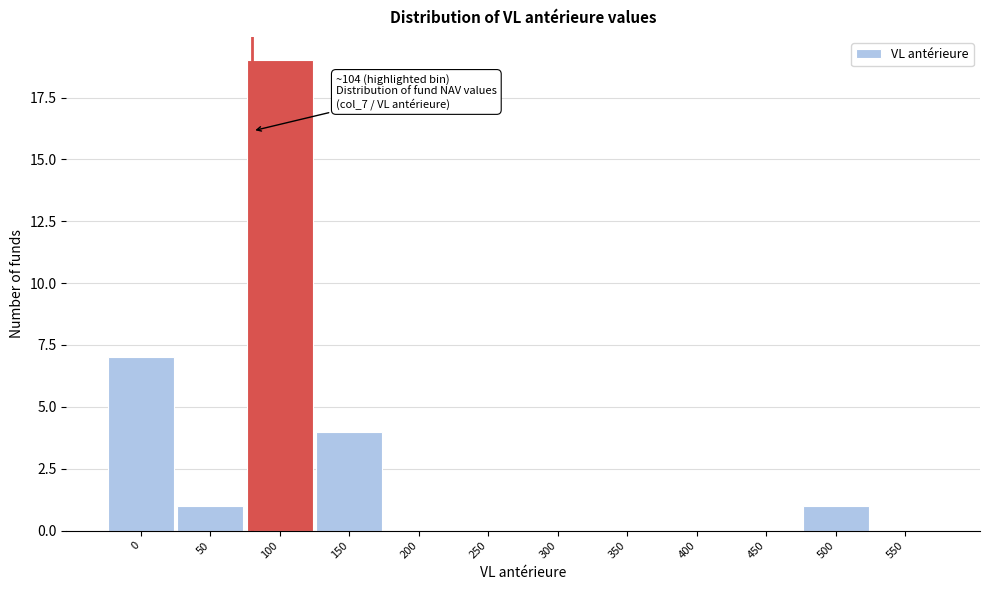

Reading left to right, transcribe all the data shown in this chart.

0=7	50=1	100=19	150=4	200=0	250=0	300=0	350=0	400=0	450=0	500=1	550=0